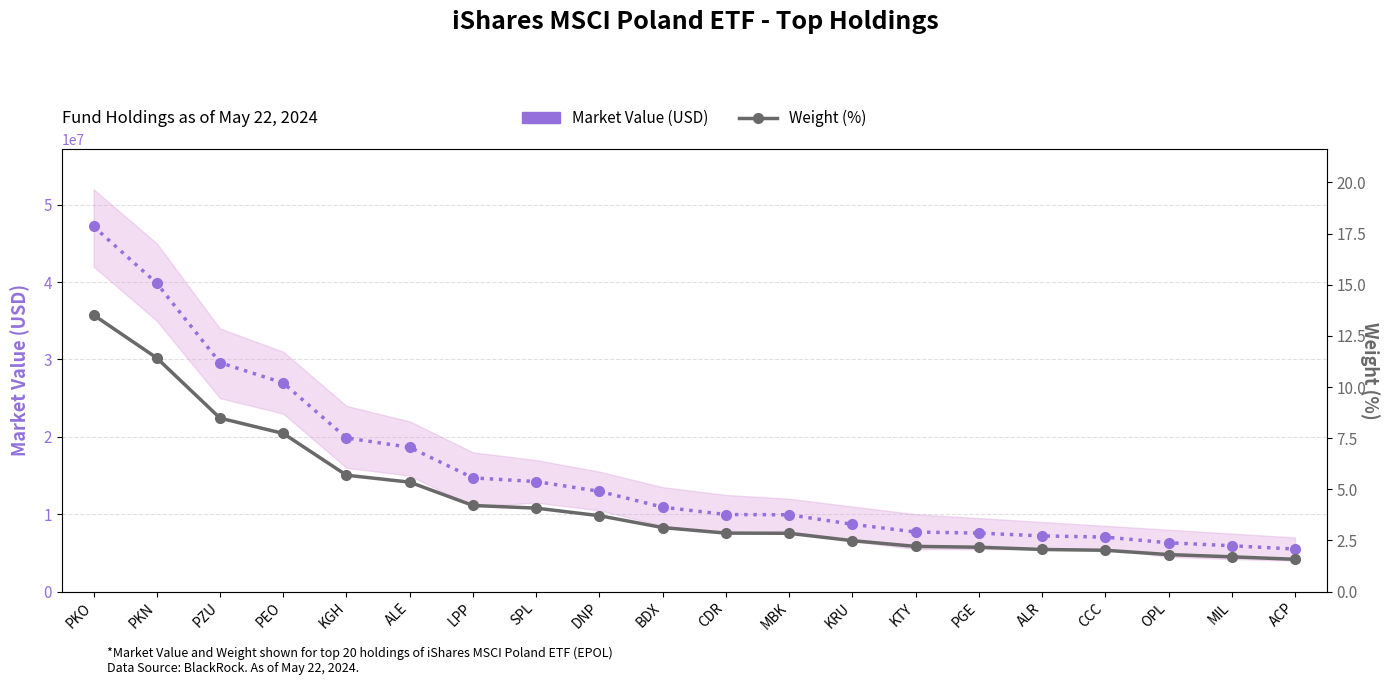

At how many categories does at least one series exceed 27579070?

3